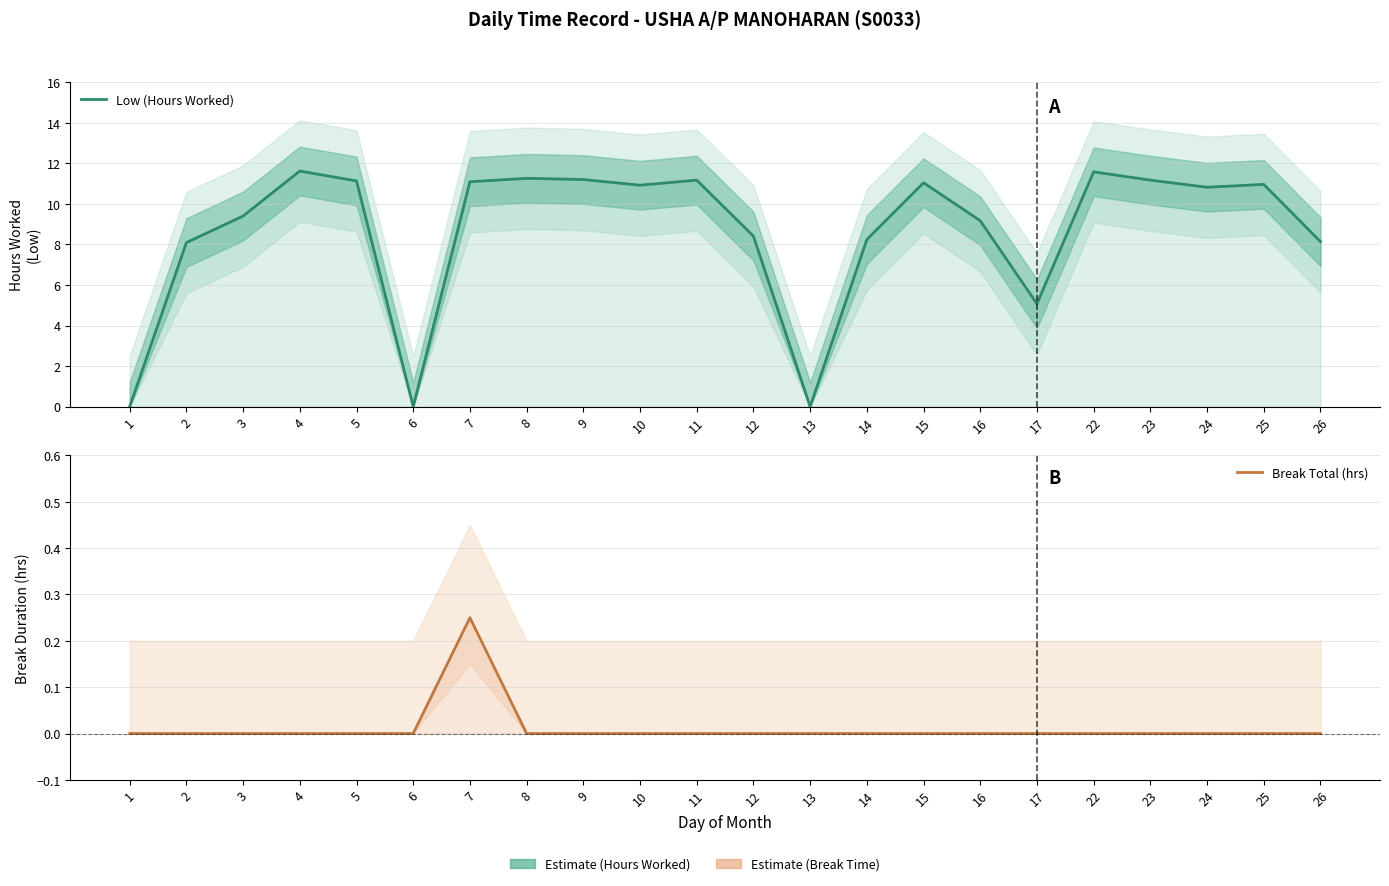

What are all the series names shown in the legend?

Low (Hours Worked), Break Total (hrs)